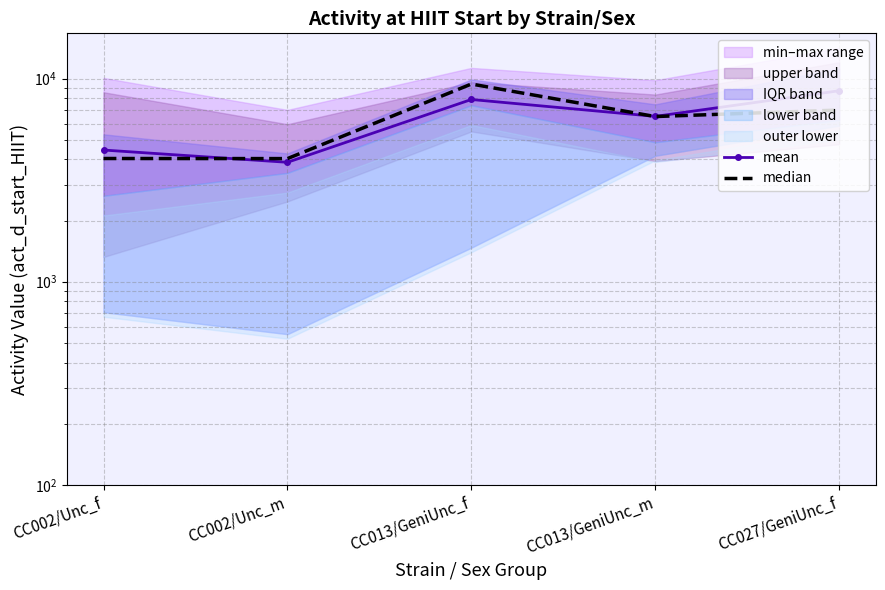

What is the difference between the second highest and minimum values in the median series?

2963.0